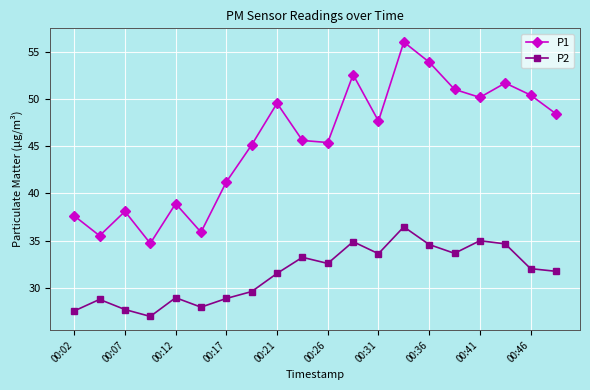

Which series has the largest range (max minus min)?

P1